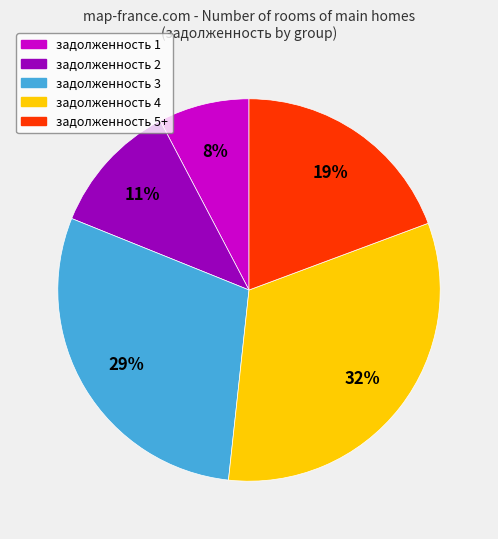

Is there a majority slice in this chart?

No